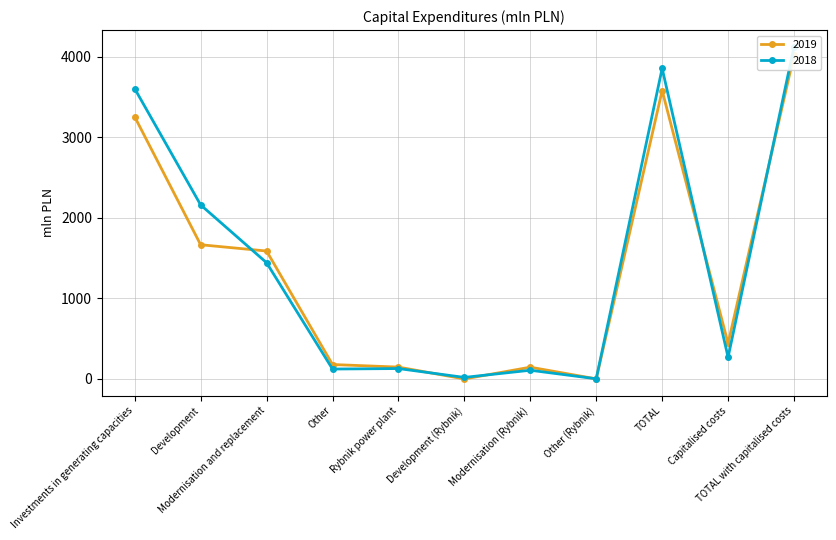

True or false: 2019 has a value of 253 at Rybnik power plant.

False